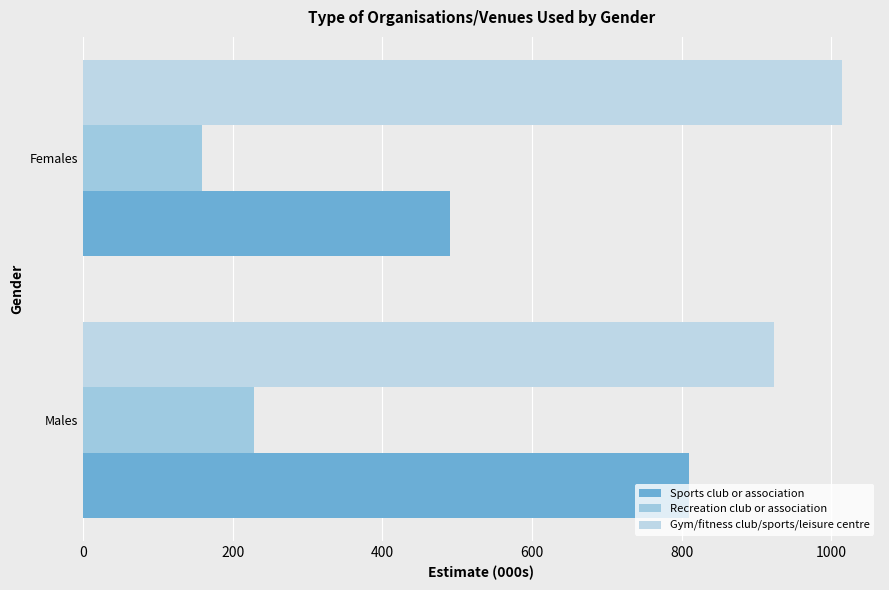

What is the maximum value shown in the chart?

1014.5